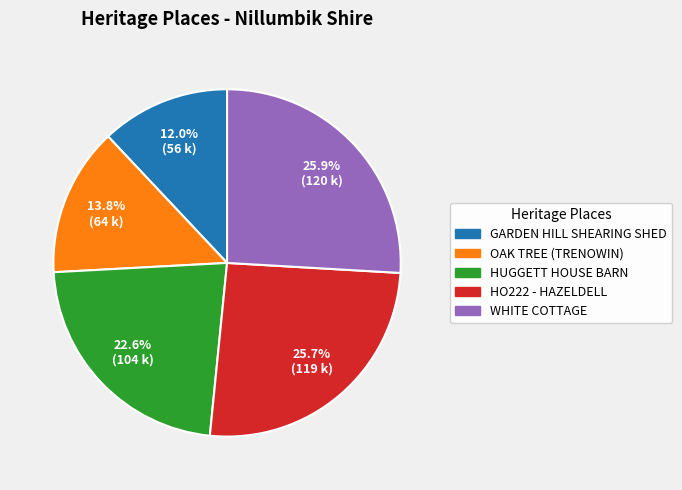

Is there any slice that represents more than half of the pie?

No